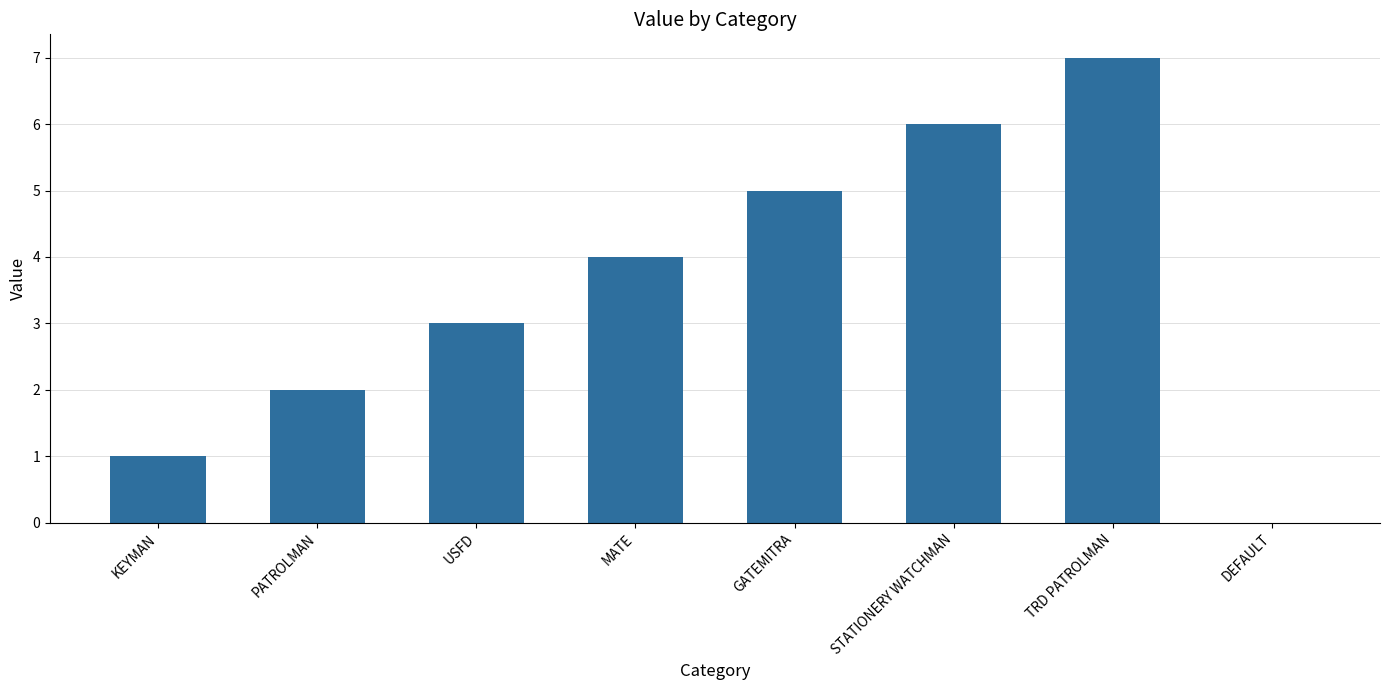

Are the bars horizontal?

No